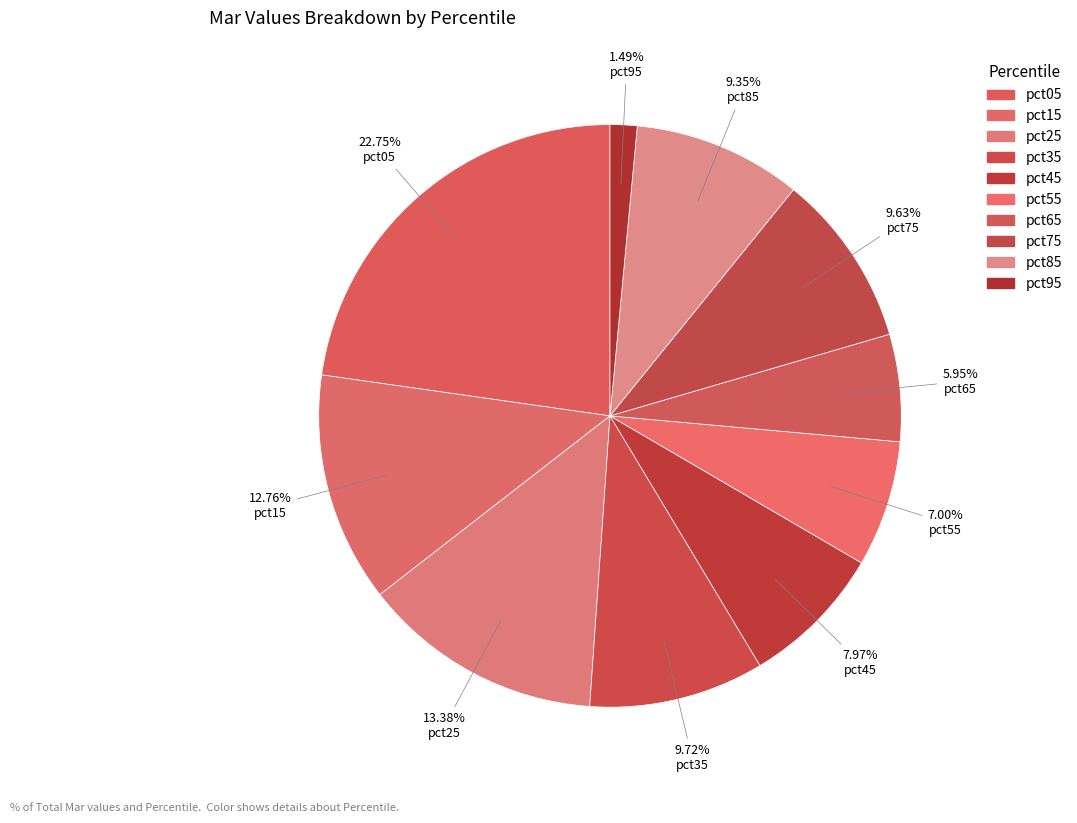

Does pct95 represent more than half of the total?

No